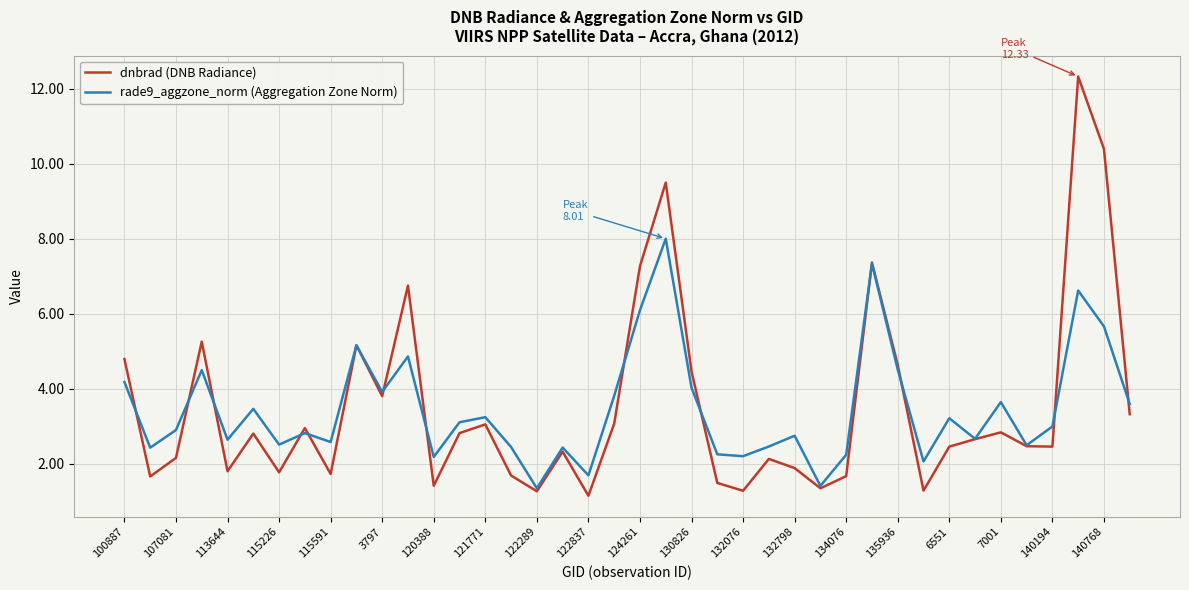

List the series in order of their peak value, lowest first.

rade9_aggzone_norm (Aggregation Zone Norm), dnbrad (DNB Radiance)